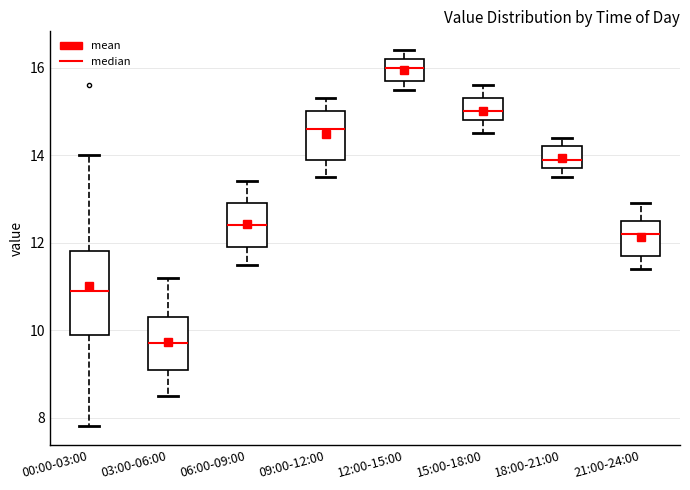

Reading left to right, read every box against the y-axis: the position of its median line, the range the box covers, and the ends of its whiskers. The values are not printed on the chart, so give them approximately, as read against the axis.

00:00-03:00: median 11.0, box 10.0 to 11.8, whiskers 7.8 to 14.0
03:00-06:00: median 9.8, box 9.2 to 10.4, whiskers 8.6 to 11.2
06:00-09:00: median 12.4, box 12.0 to 13.0, whiskers 11.6 to 13.4
09:00-12:00: median 14.6, box 14.0 to 15.0, whiskers 13.6 to 15.4
12:00-15:00: median 16.0, box 15.8 to 16.2, whiskers 15.6 to 16.4
15:00-18:00: median 15.0, box 14.8 to 15.4, whiskers 14.6 to 15.6
18:00-21:00: median 14.0, box 13.8 to 14.2, whiskers 13.6 to 14.4
21:00-24:00: median 12.2, box 11.8 to 12.6, whiskers 11.4 to 13.0